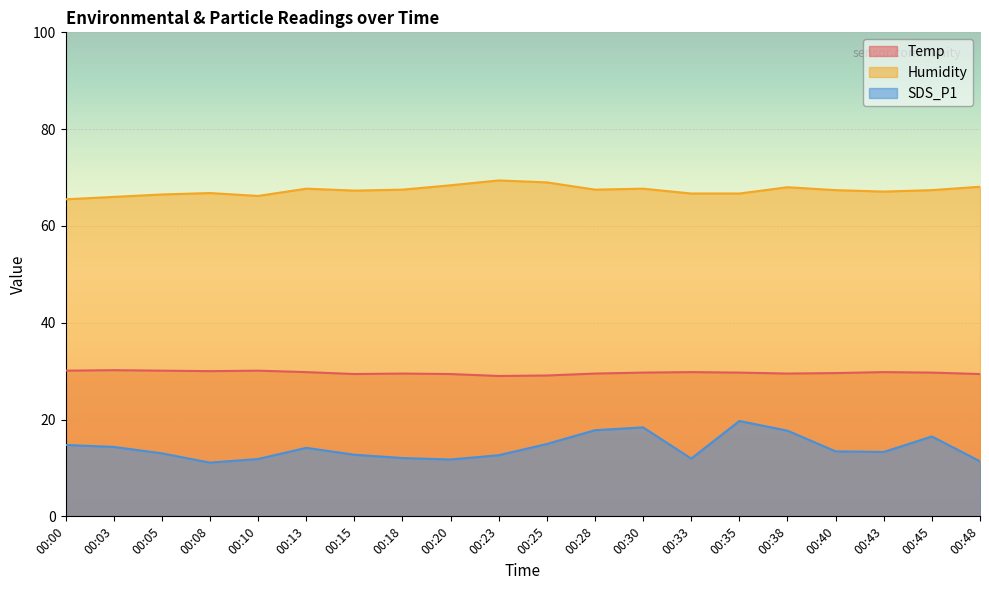

Which has a higher value, 00:05 or 00:23?

00:05